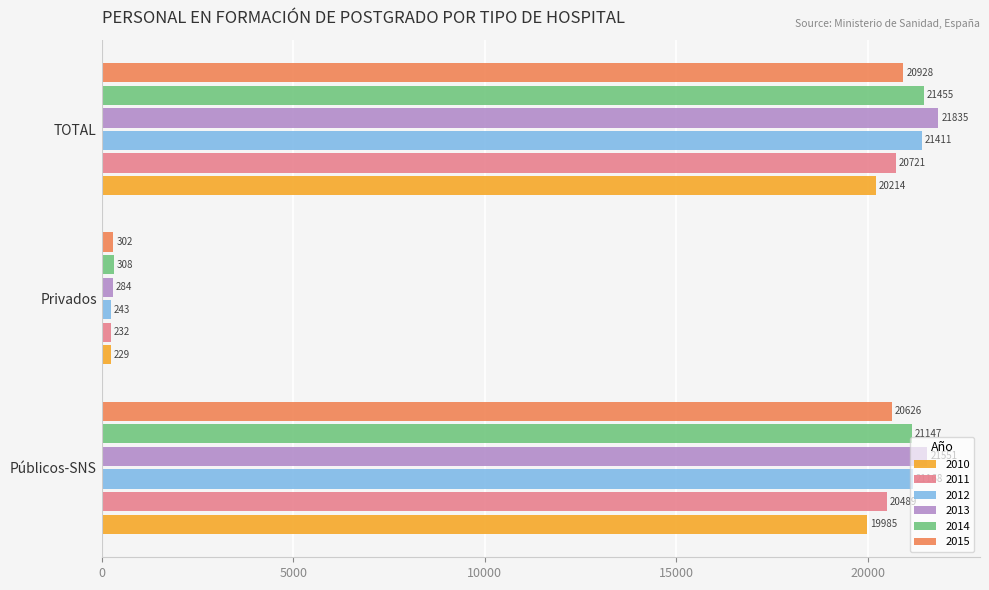

Count the number of categories in the chart.

3